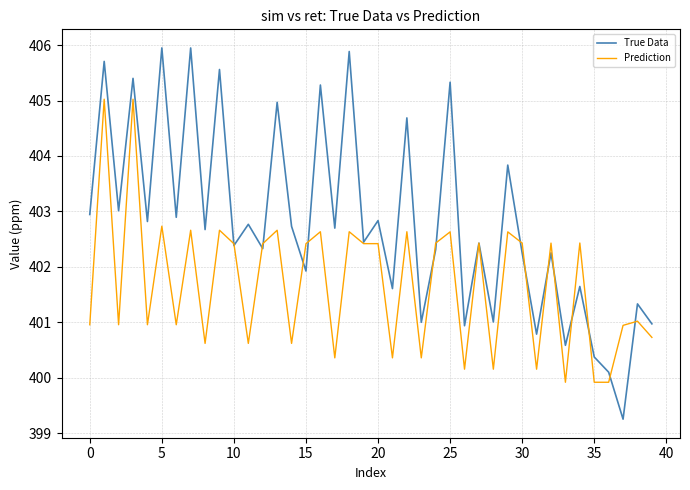

Rank the series by their maximum value, from highest to lowest.

True Data, Prediction